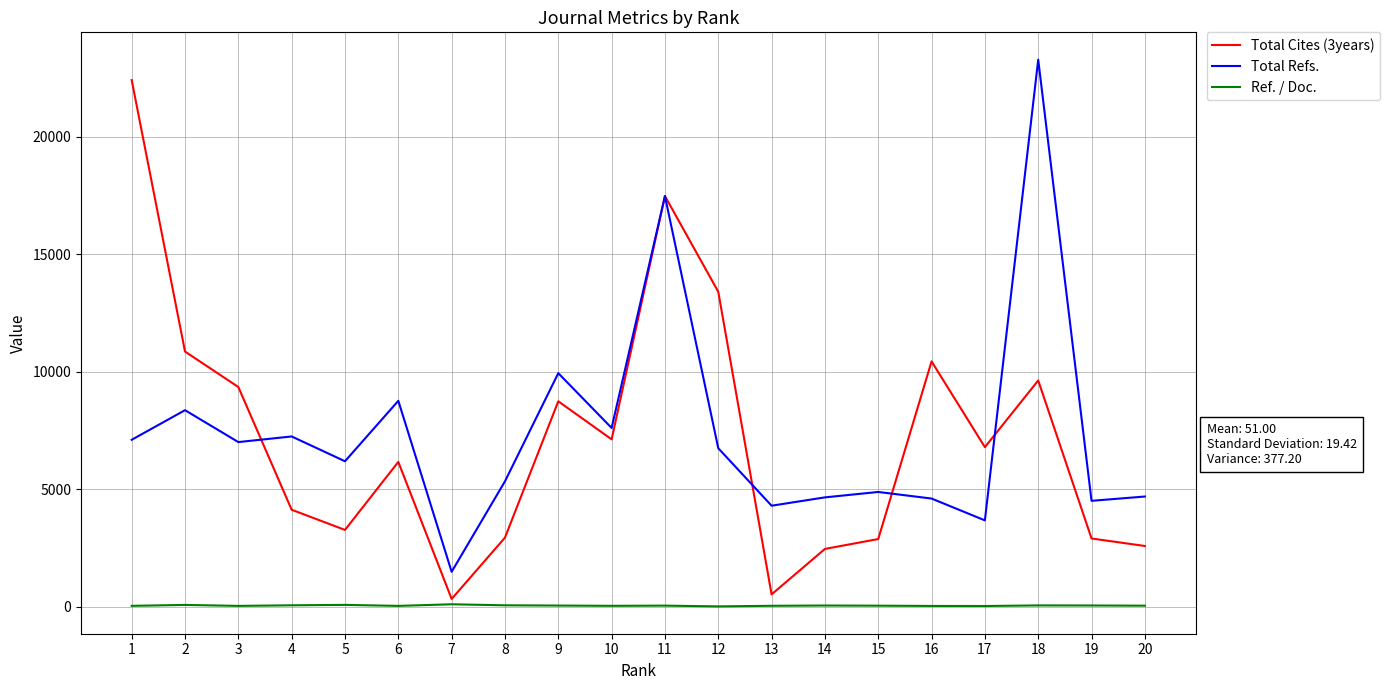

Does the chart display data point markers on the line(s)?

No